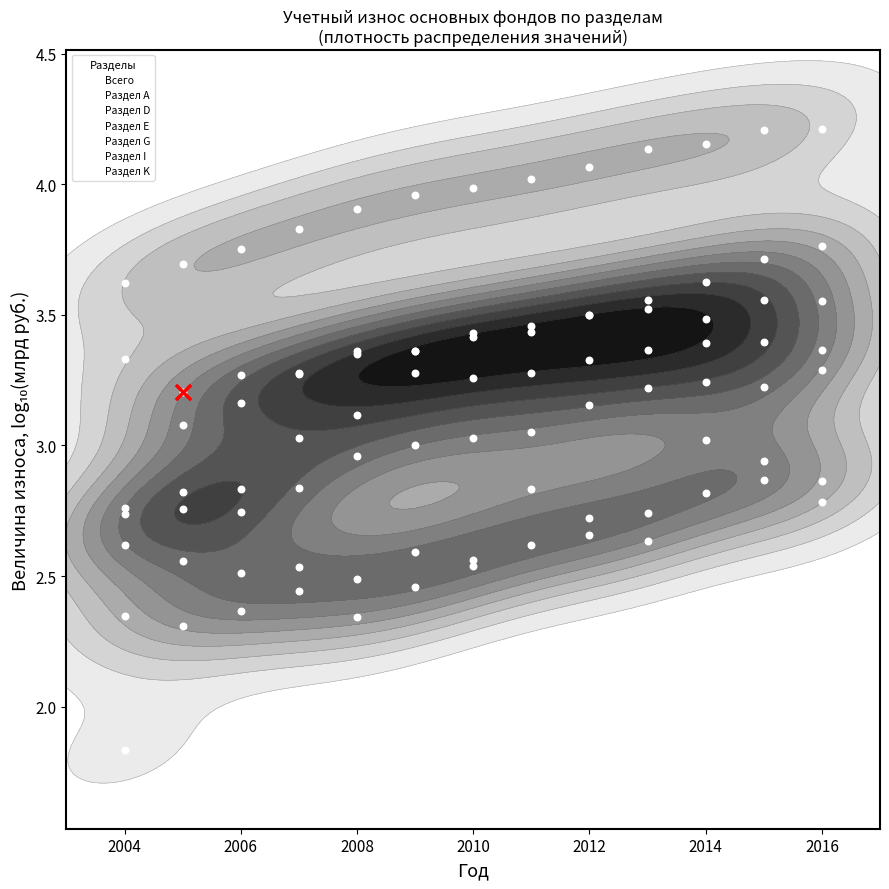

What is the difference between the second highest and second lowest values in the Раздел Е series?

0.5